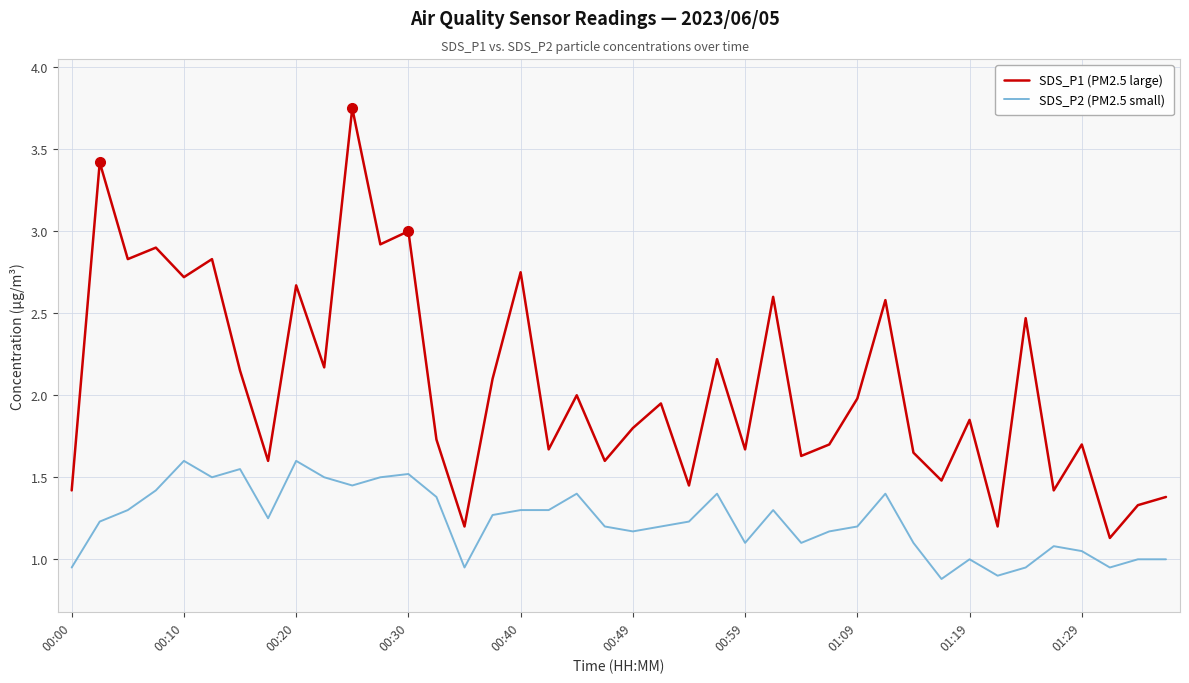

What is the difference between the maximum and minimum values in the SDS_P2 (PM2.5 small) series?

0.7